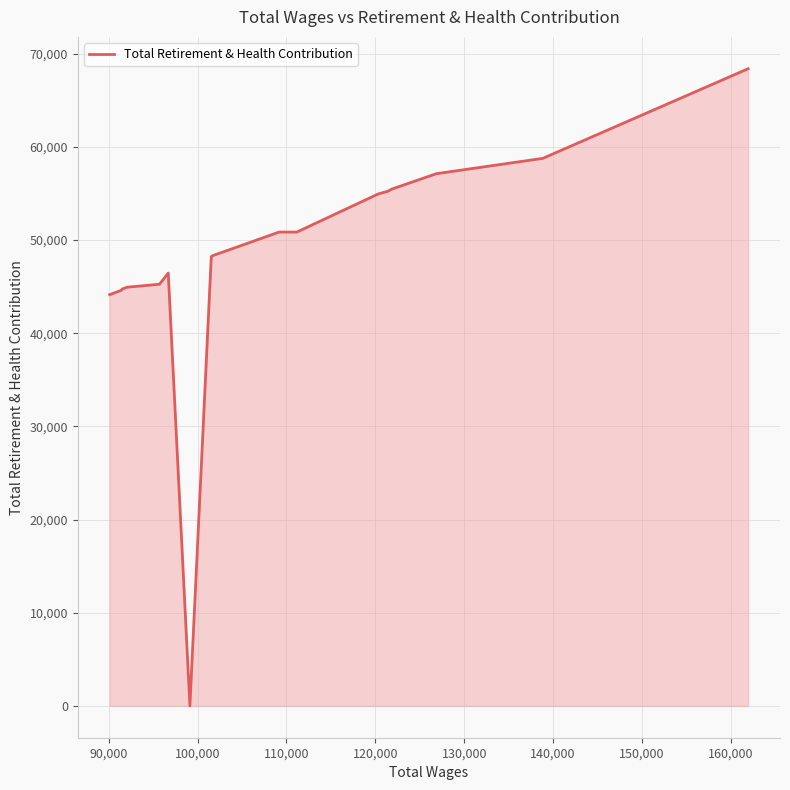

What is the difference between the second highest and minimum values?

58768